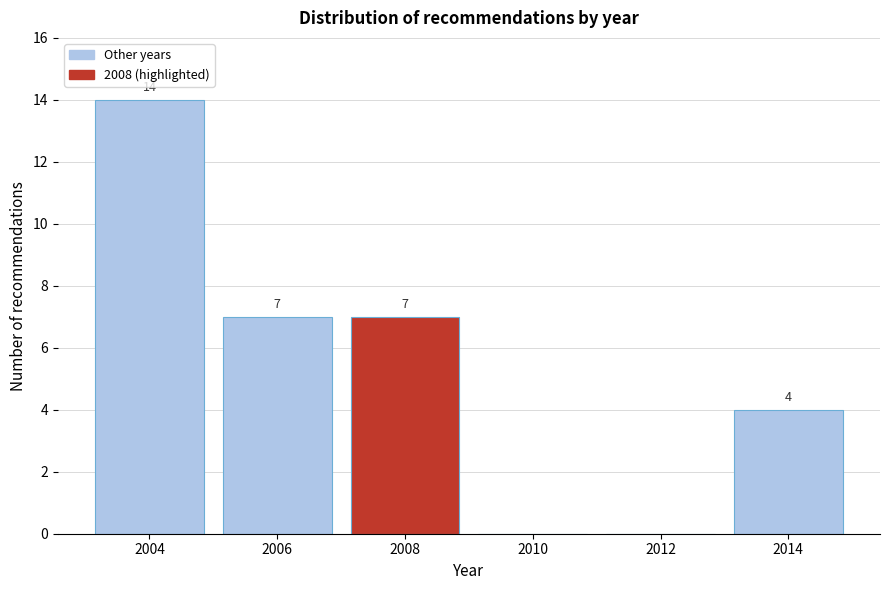

Over which range of the x-axis is the bar tallest?

2003 to 2005